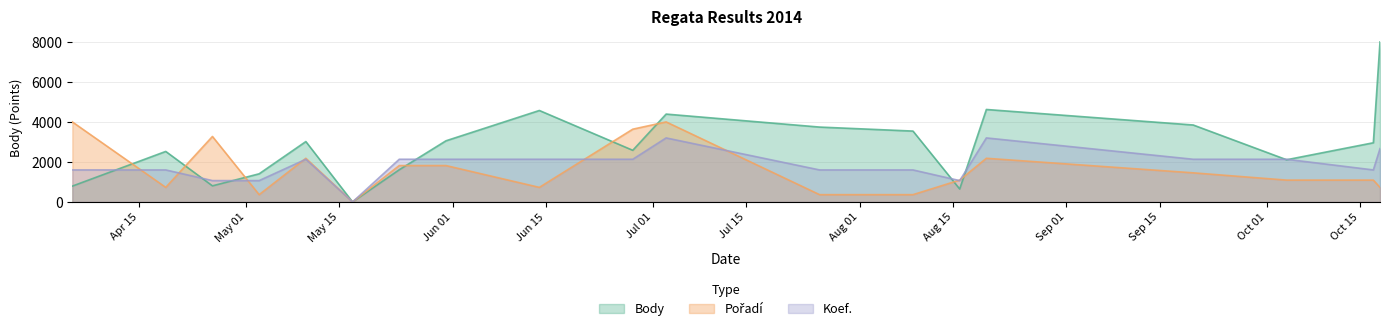

How many data points does each series have?

19